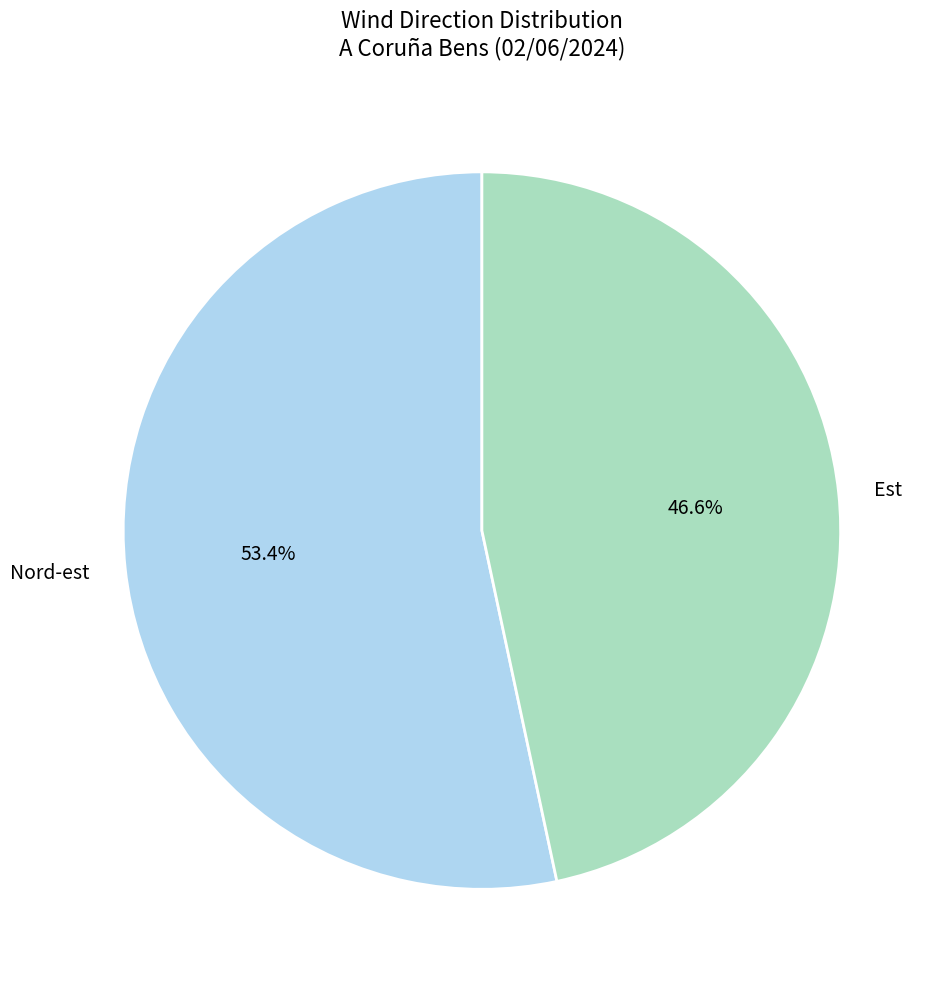

What is the total percentage of Nord-est and Est?

100.0%